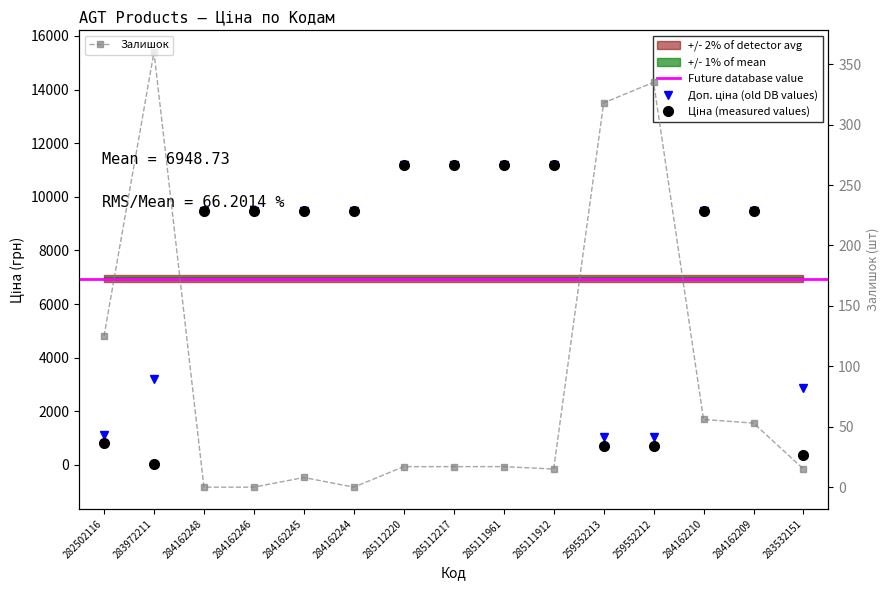

What is the value of the Доп. ціна point at the 8th from the left?

11188.2